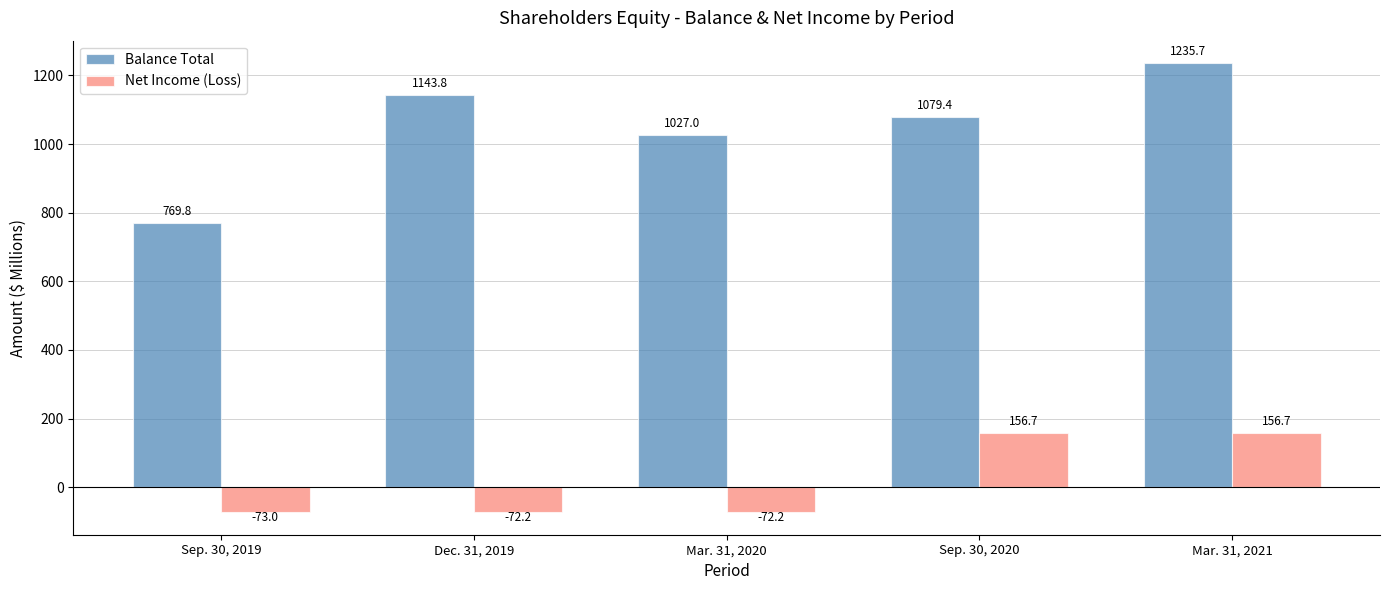

At Dec. 31, 2019, list the series in order from largest to smallest.

Balance Total, Net Income (Loss)